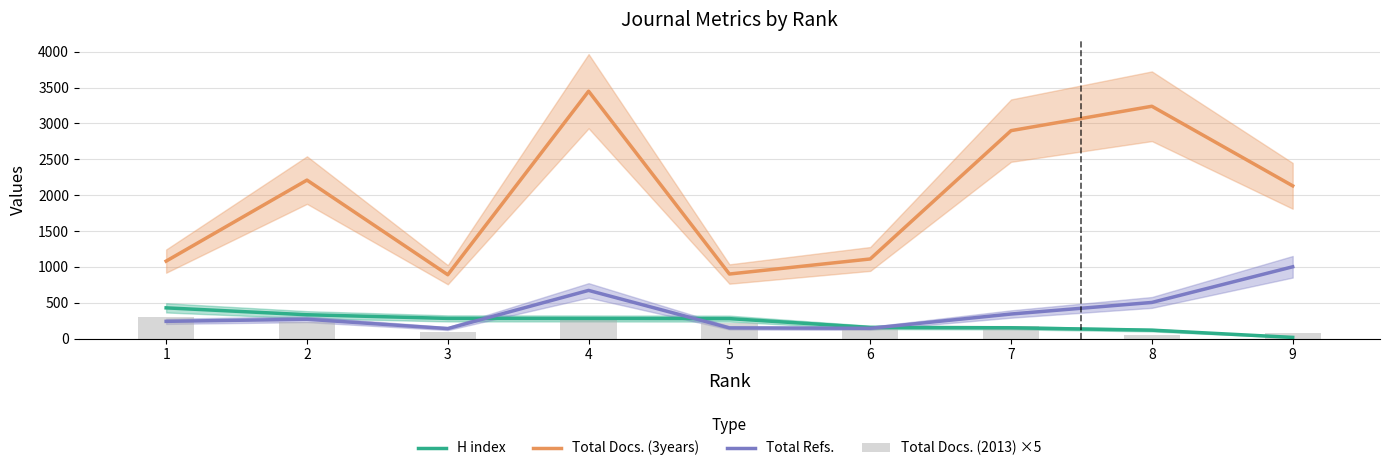

True or false: H index has a value of 23.1 at 9.

False